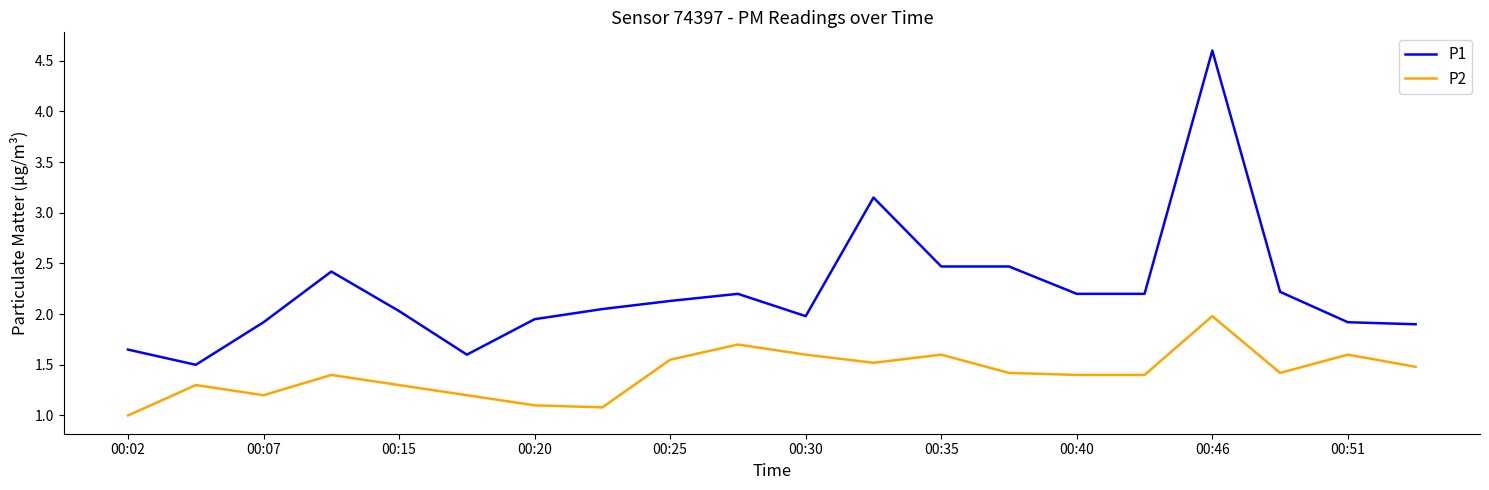

What is the greatest value displayed?

4.6